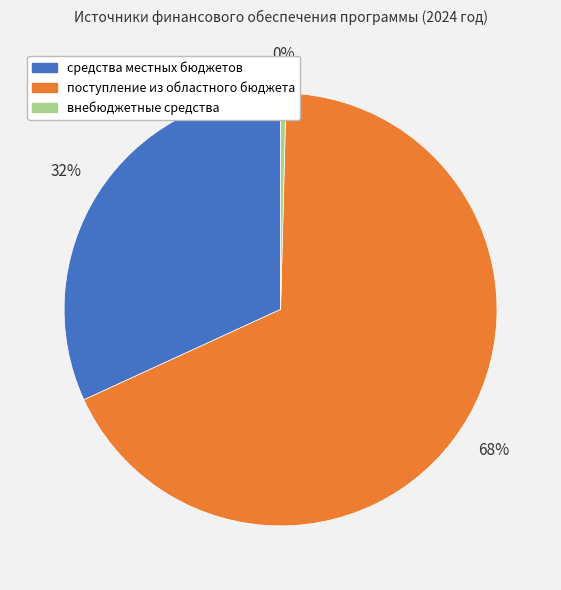

Which has a higher value, поступление из областного бюджета or внебюджетные средства?

поступление из областного бюджета